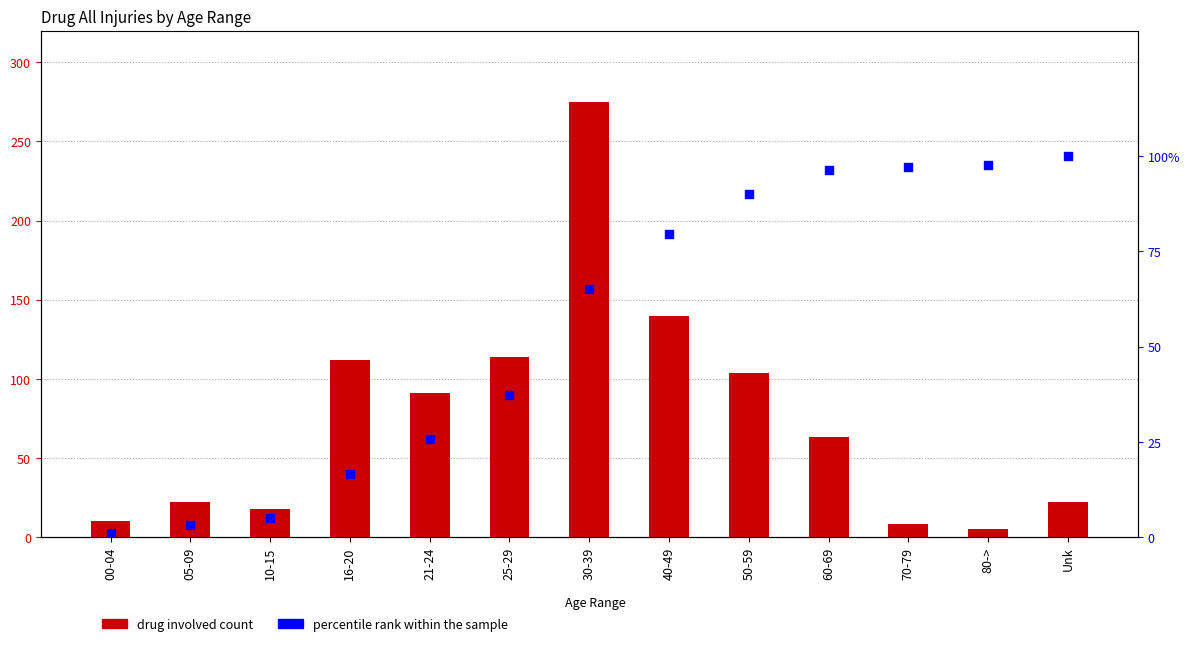

Which series contains the highest Y value?

drug involved count